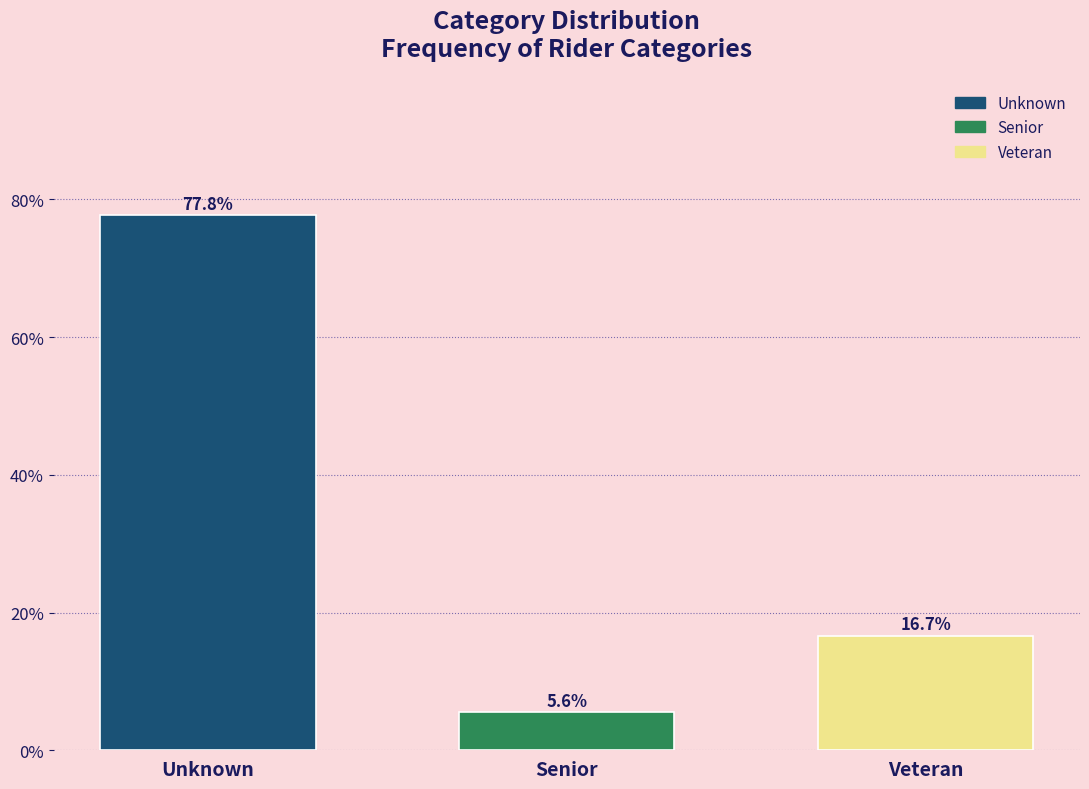

Reading left to right, list all the values displayed in this chart.

77.8	5.6	16.7